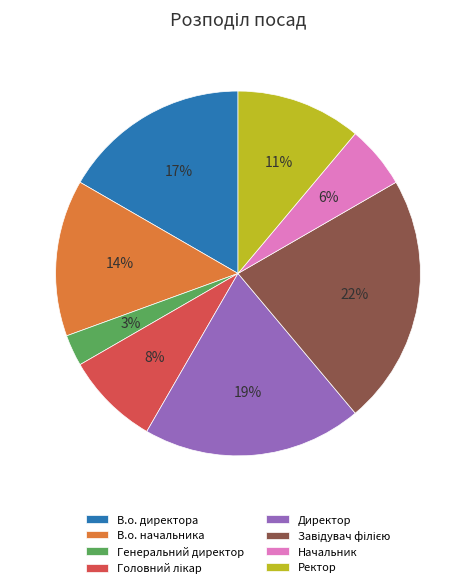

Between В.о. директора and Директор, which is larger?

Директор